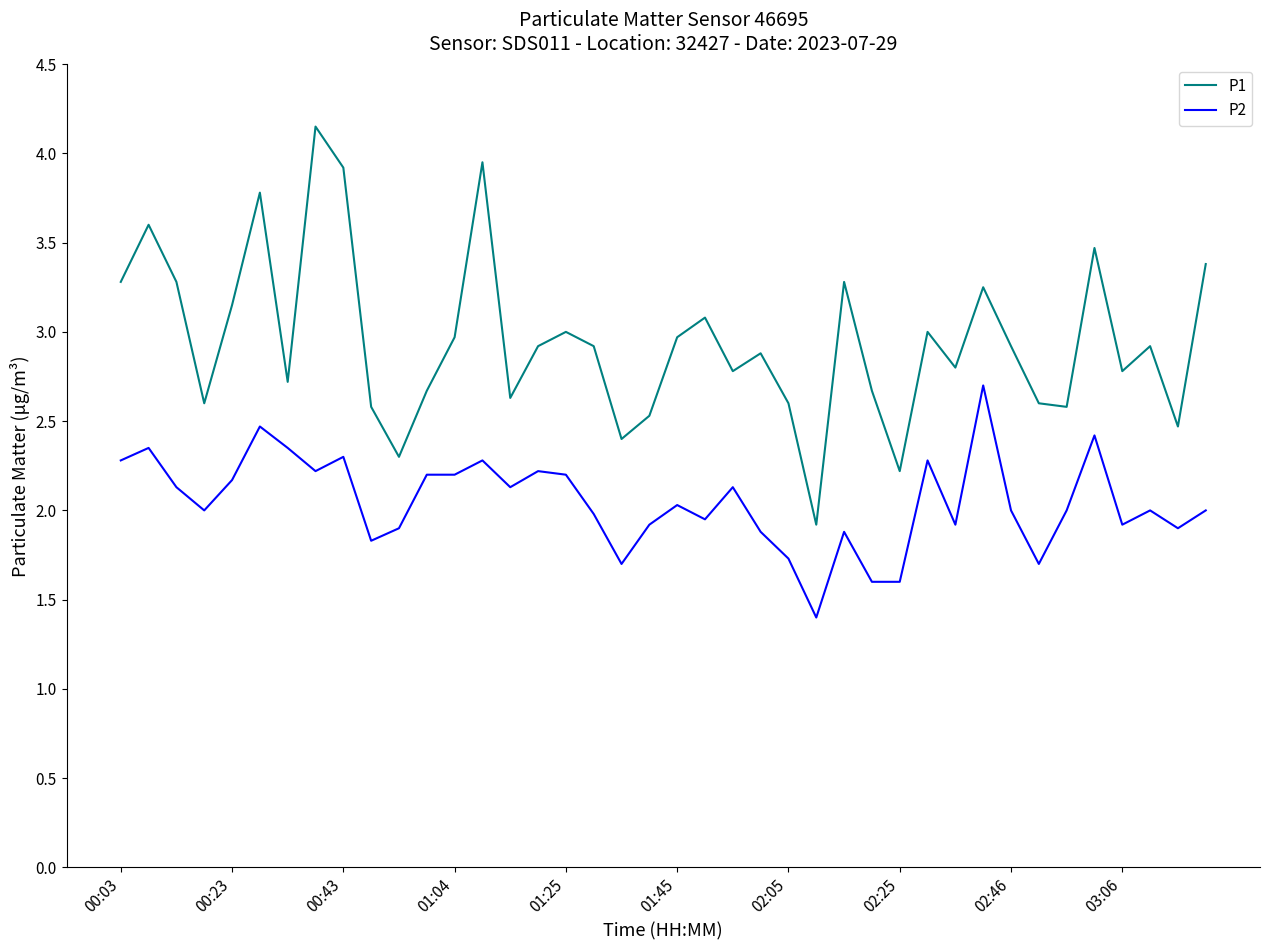

Which series has the widest spread of values?

P1